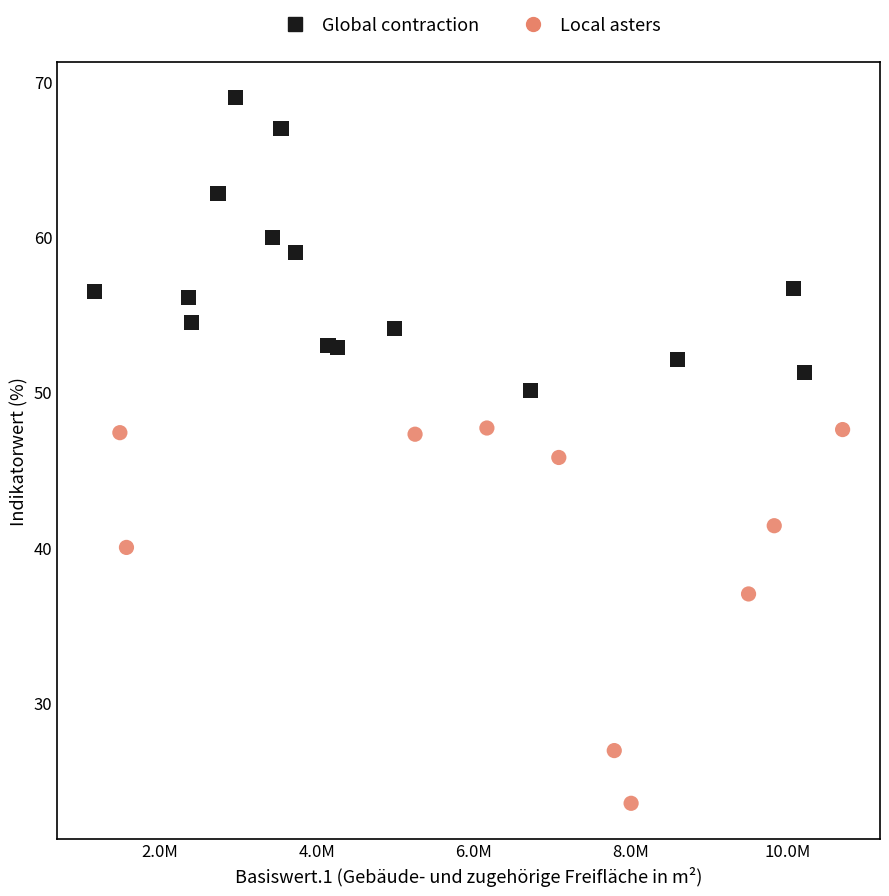

Which series has the widest spread of Y values?

Local asters